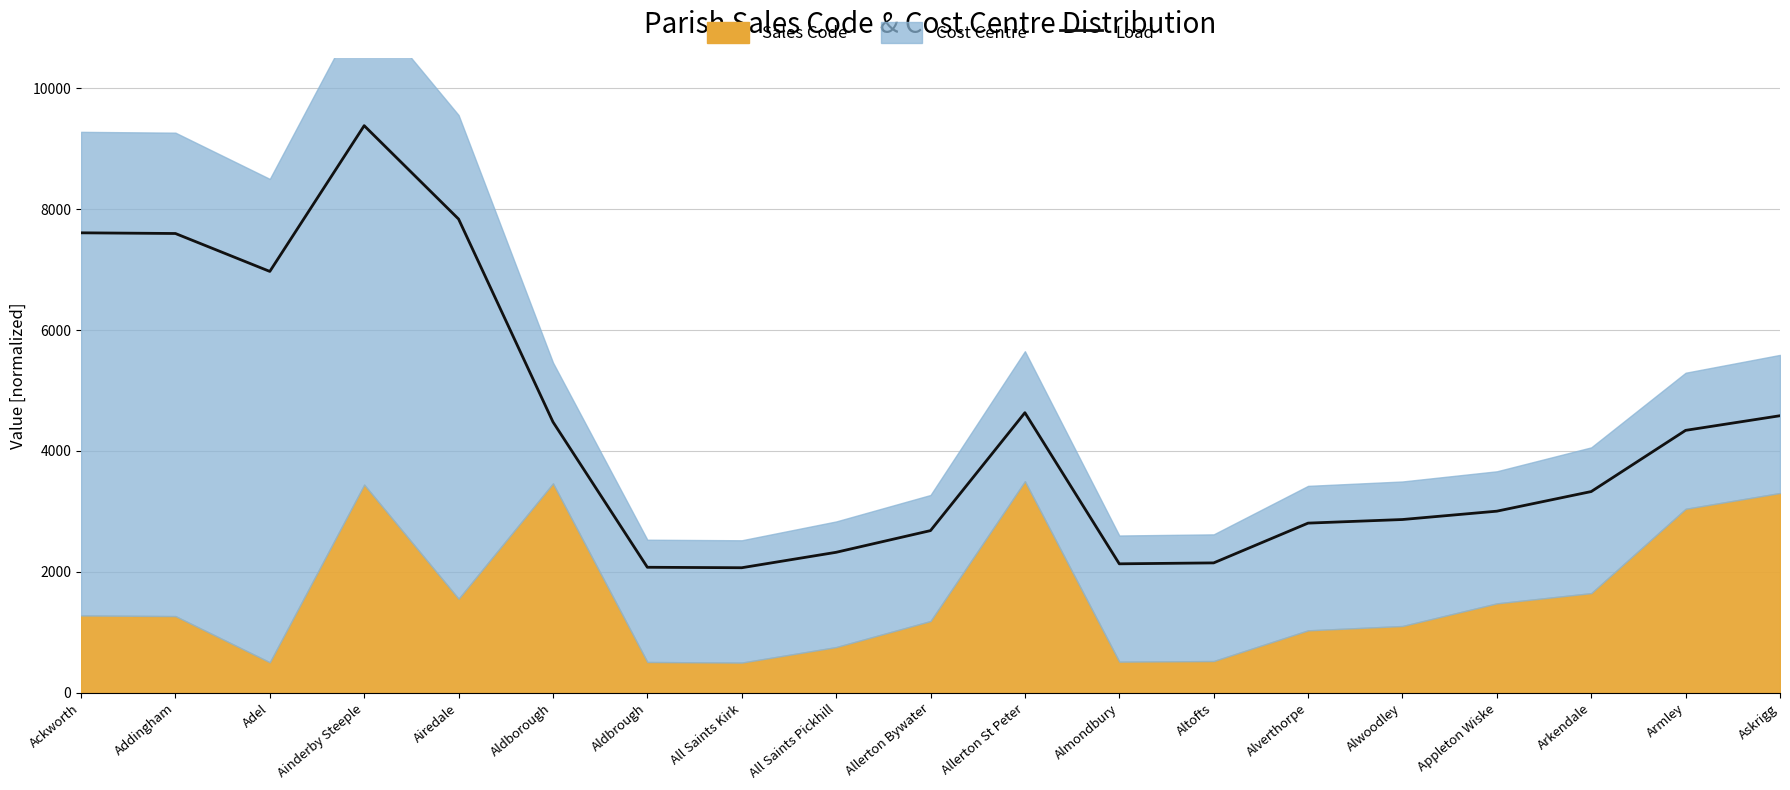

What is the ratio of the value at Aldbrough to the value at Almondbury?

1.0